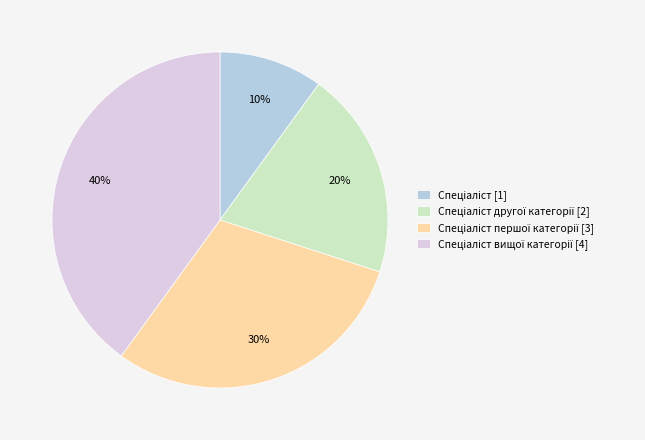

To the nearest percent, what is the difference between the largest and smallest slice percentages?

30%